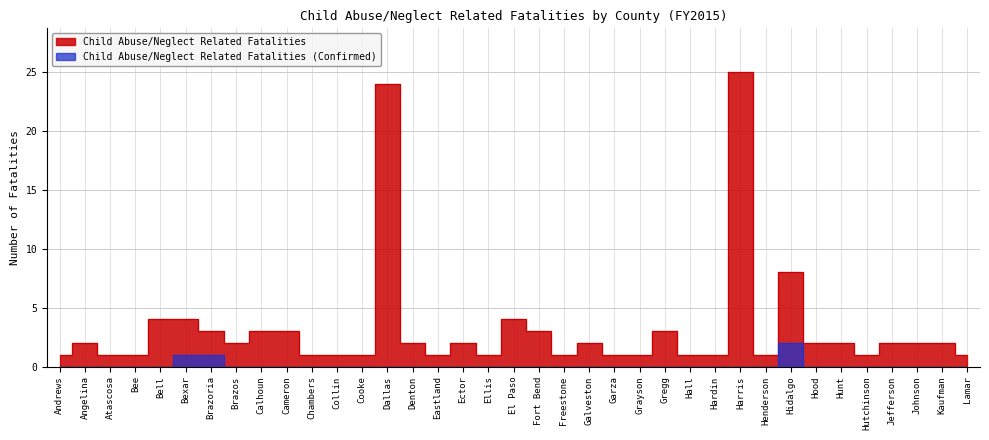

Reading left to right, extract all data points from this chart.

Child Abuse/Neglect Related Fatalities: 1	2	1	1	4	4	3	2	3	3	1	1	1	24	2	1	2	1	4	3	1	2	1	1	3	1	1	25	1	8	2	2	1	2	2	2	1
Child Abuse/Neglect Related Fatalities (Confirmed): 0	0	0	0	0	1	1	0	0	0	0	0	0	0	0	0	0	0	0	0	0	0	0	0	0	0	0	0	0	2	0	0	0	0	0	0	0